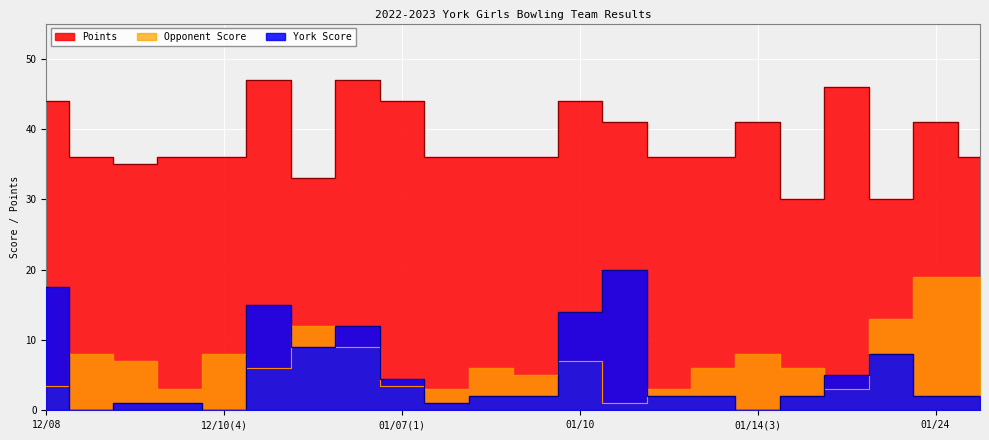

Reading right to left, what are all the values shown in this chart?

York Score: 2.0	2.0	8.0	5.0	2.0	0.0	2.0	2.0	20.0	14.0	2.0	2.0	1.0	4.5	12.0	9.0	15.0	0.0	1.0	1.0	0.0	17.5
Opponent Score: 19.0	19.0	13.0	3.0	6.0	8.0	6.0	3.0	1.0	7.0	5.0	6.0	3.0	3.5	9.0	12.0	6.0	8.0	3.0	7.0	8.0	3.5
Points: 36.0	41.0	30.0	46.0	30.0	41.0	36.0	36.0	41.0	44.0	36.0	36.0	36.0	44.0	47.0	33.0	47.0	36.0	36.0	35.0	36.0	44.0